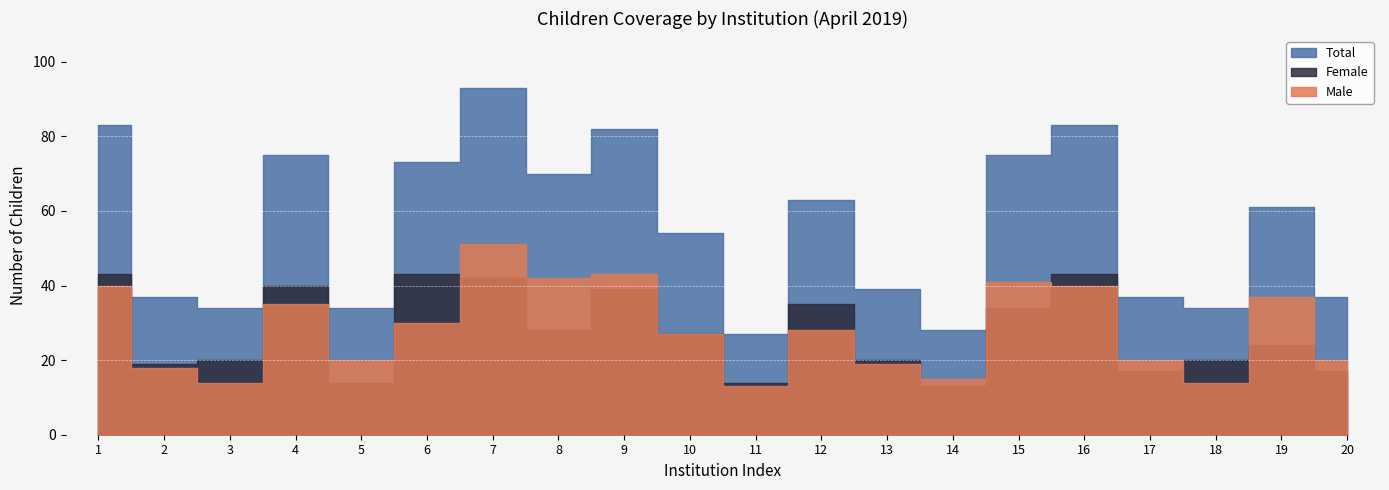

Between 11 and 20, which series saw the biggest shift?

Total